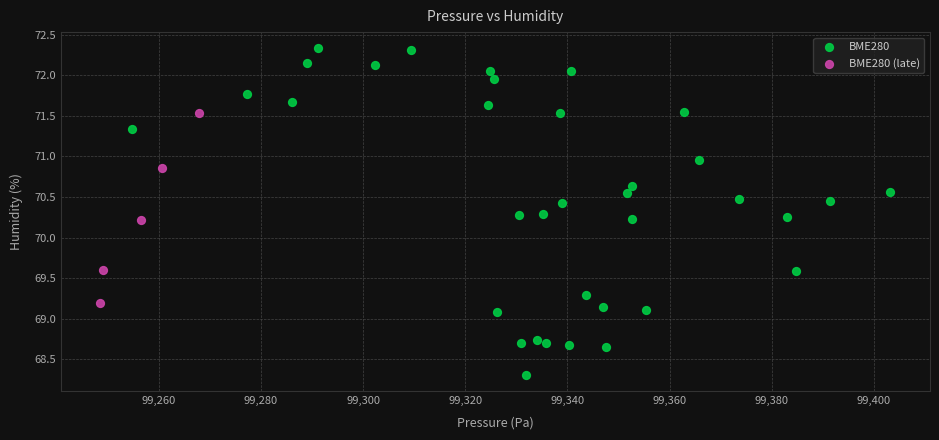

Which series contains the lowest Y value?

BME280